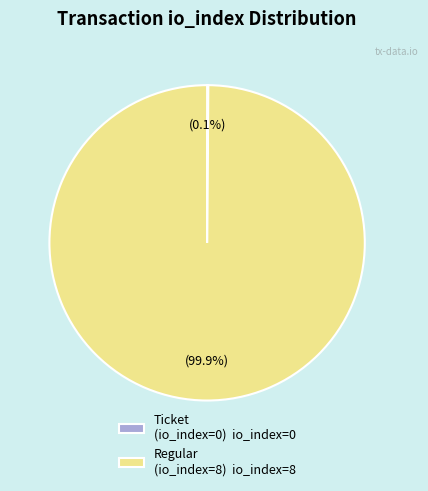

Which category has the biggest portion of the pie?

Regular (io_index=8)